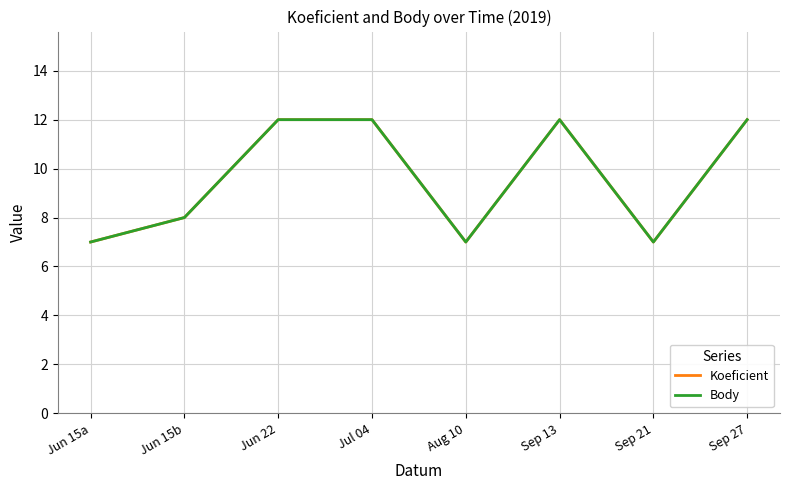

Does the chart display data point markers on the line(s)?

No